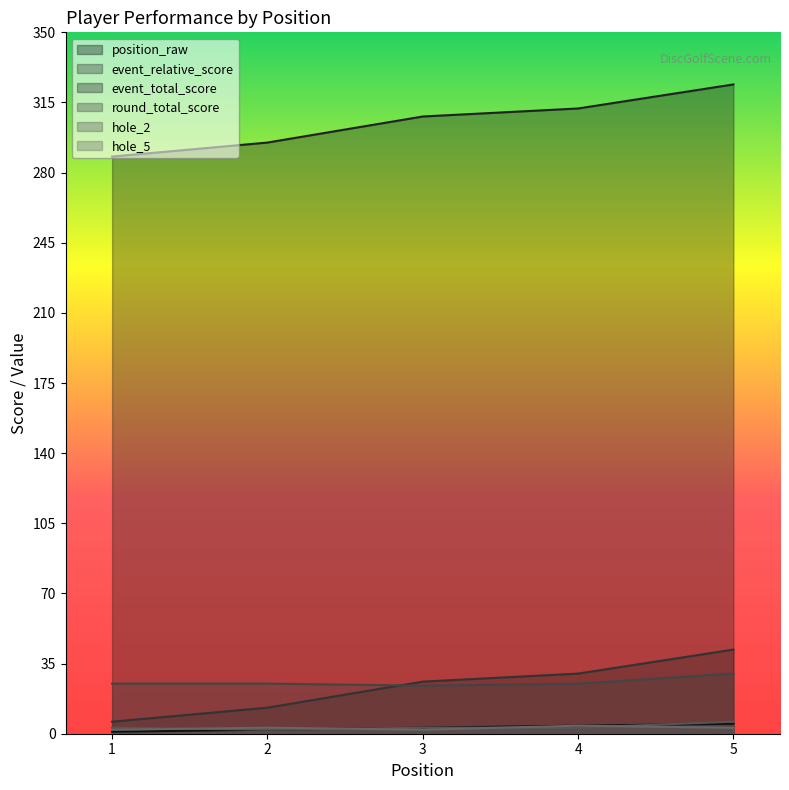

The value of round_total_score at 3 is 24. True or false?

True